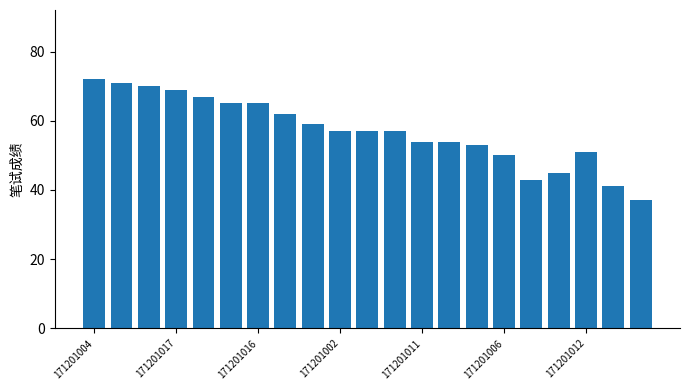

What is the difference between the second highest and minimum values?

34